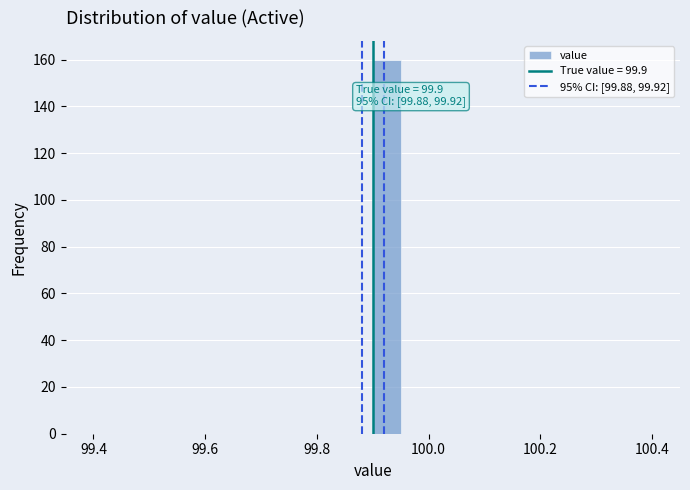

Read against the x-axis, roughly where is the centre of the tallest bar?

99.92